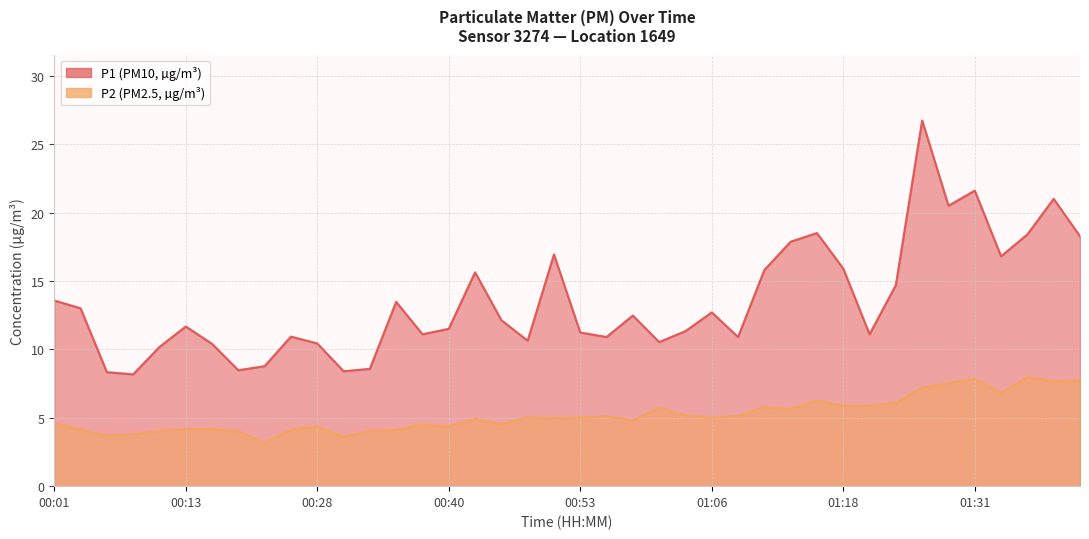

What is the maximum value shown in the chart?

26.7